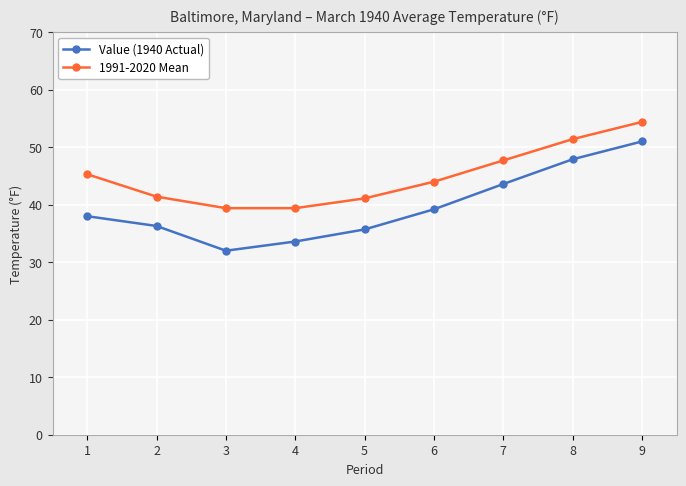

Is this an area chart (filled region under the line)?

No